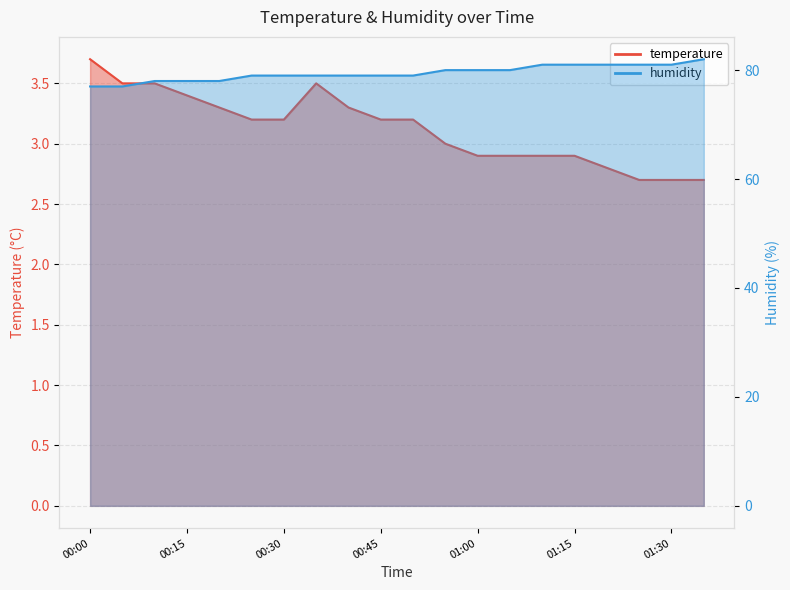

Rank the series at 01:05 from highest to lowest value.

humidity, temperature